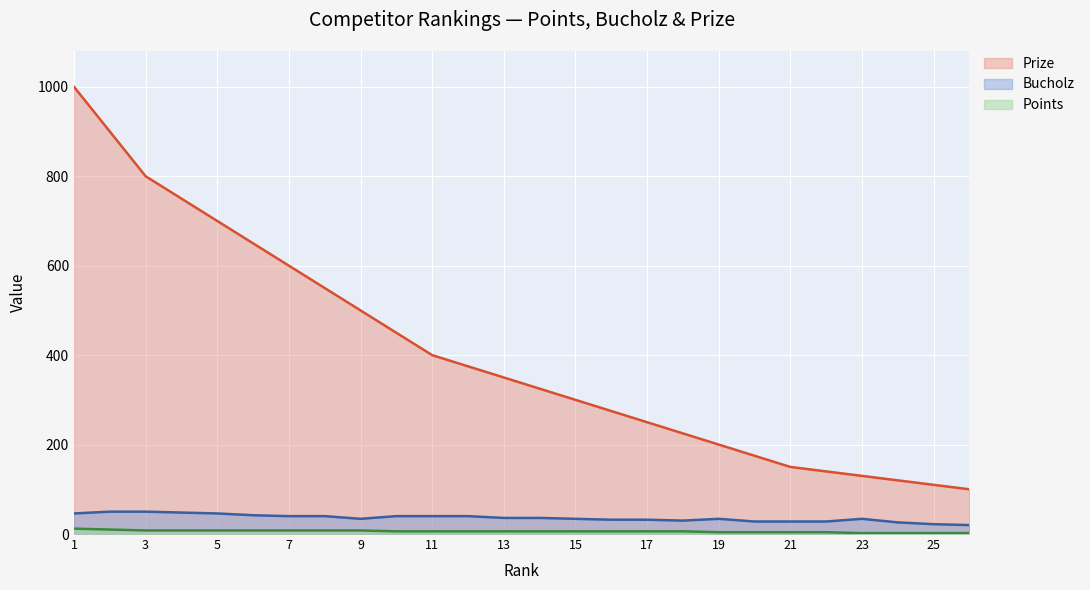

Rank the series by their maximum value, from lowest to highest.

Points, Bucholz, Prize